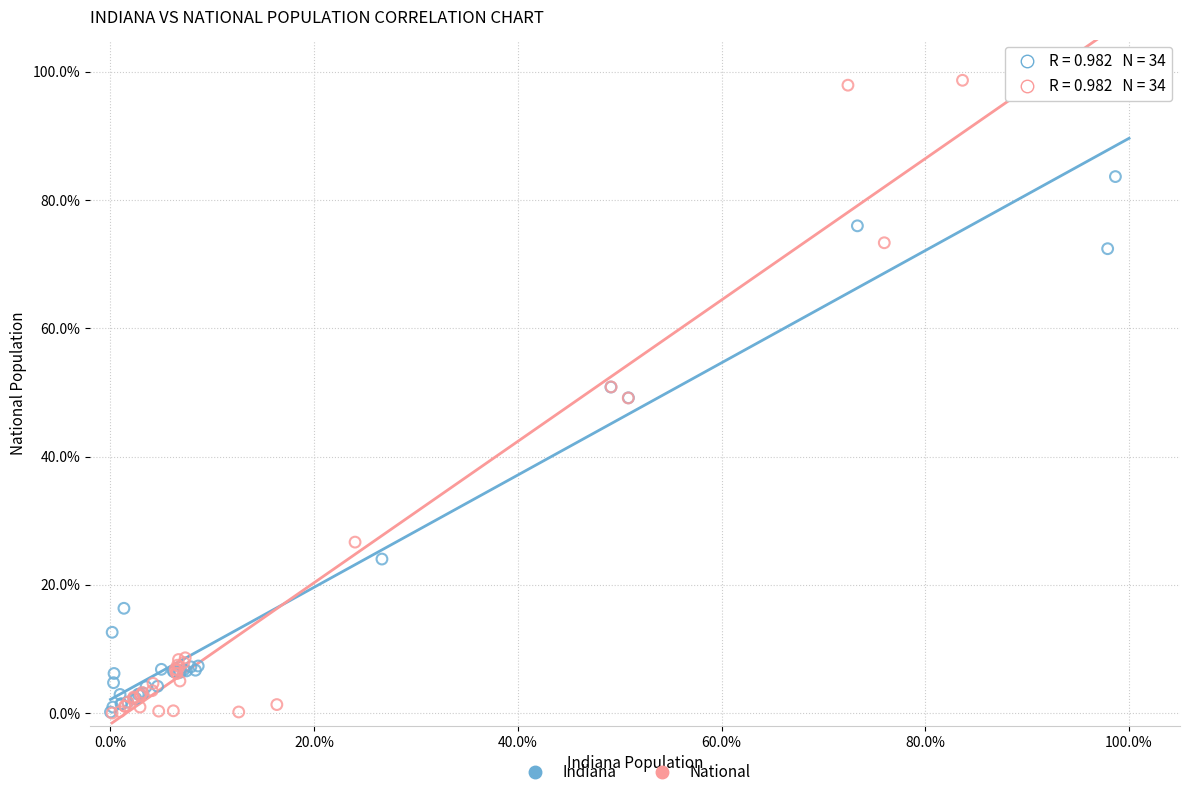

Which series has the widest spread of Y values?

National